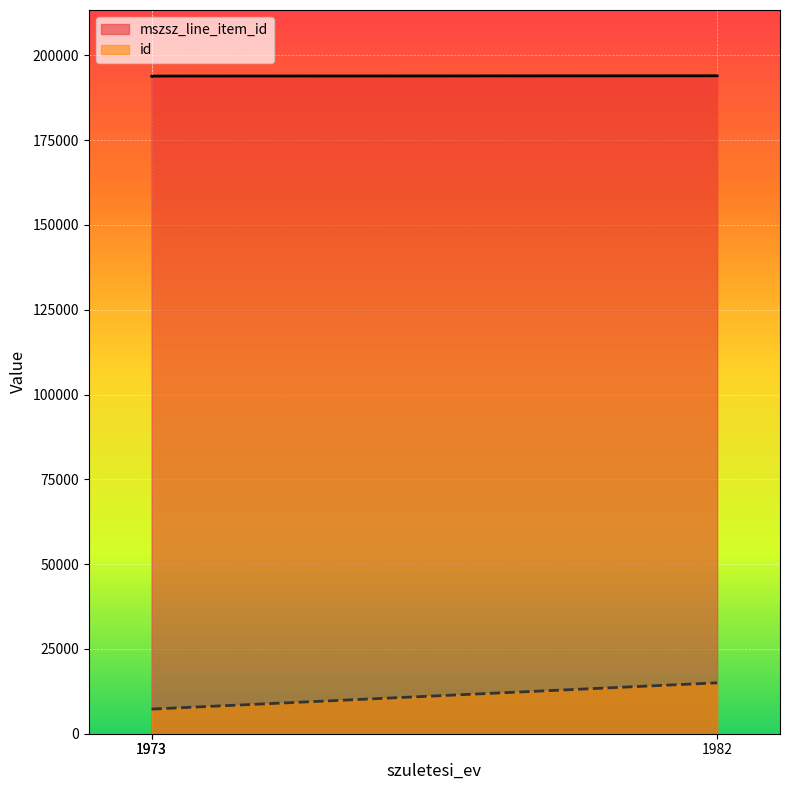

Which has a higher value, 1982 or 1973?

1982